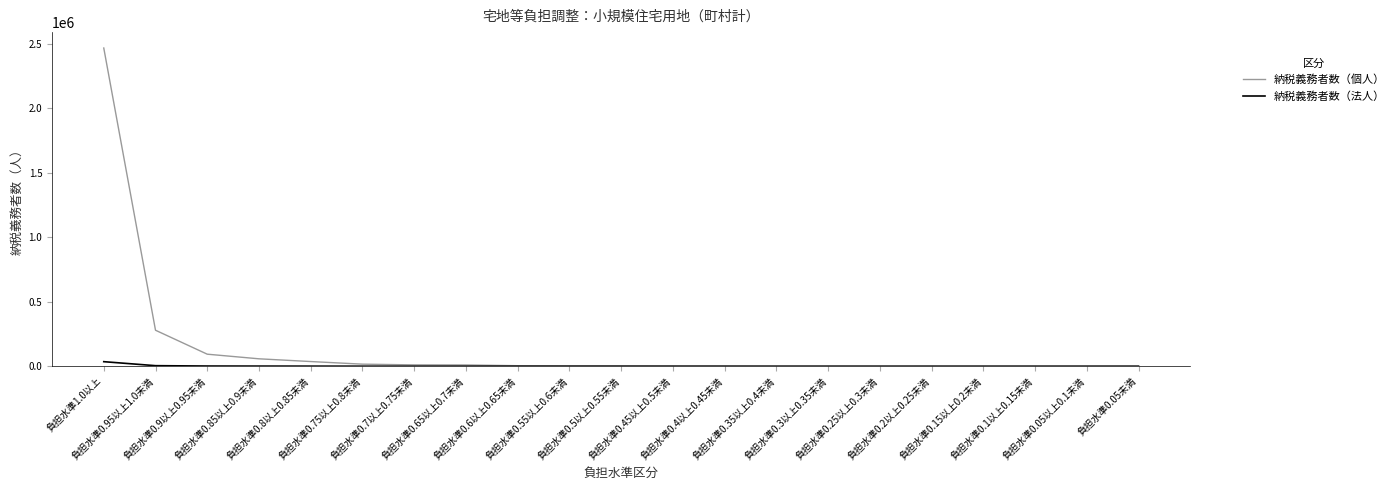

The value of 納税義務者数（個人） at 負担水準0.2以上0.25未満 is 234. True or false?

True